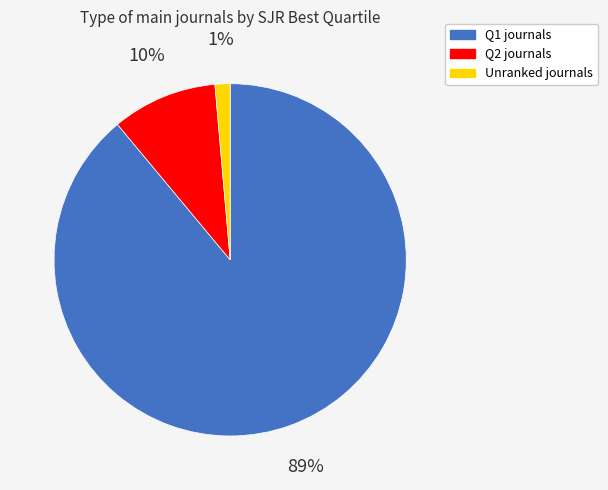

How many slices are in this pie chart?

3